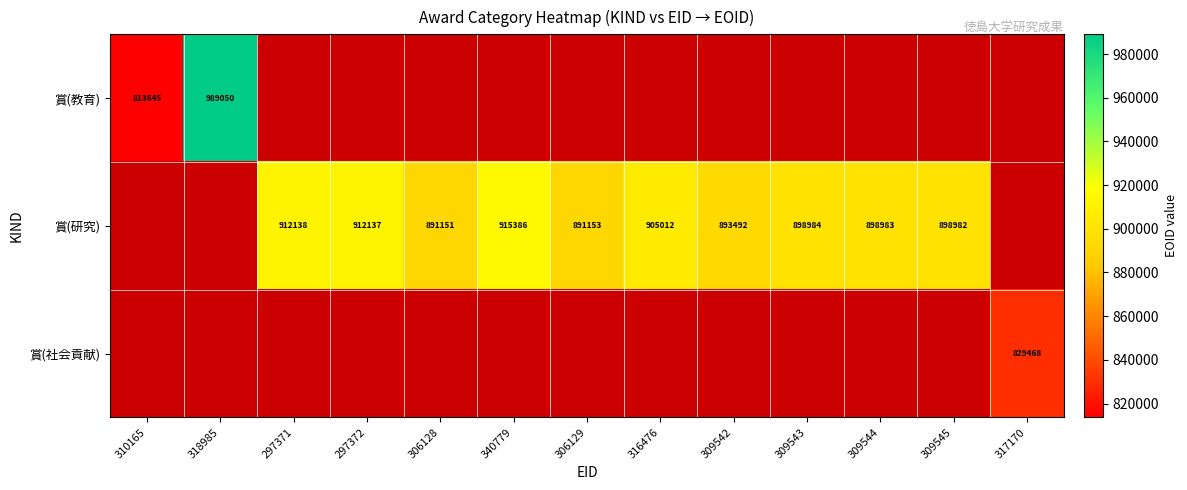

Is it true that 賞(社会貢献) equals 512701 at 317170?

False